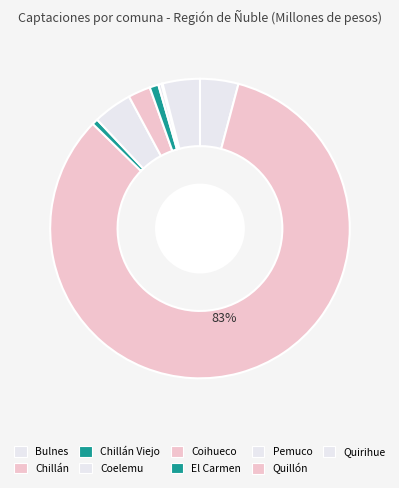

What is the ratio of the value at Coelemu to the value at Chillán?

0.1